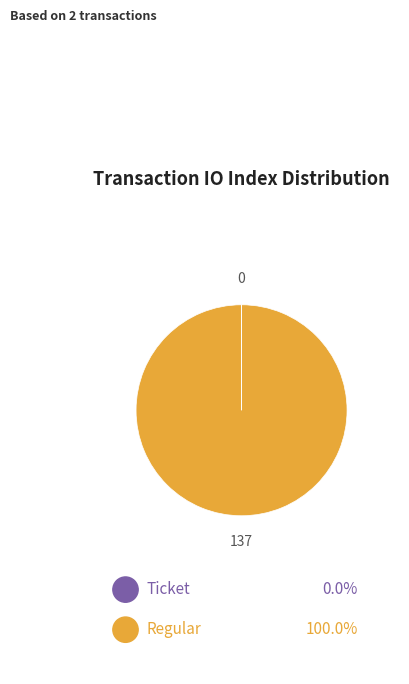

Which slice is the smallest?

Ticket